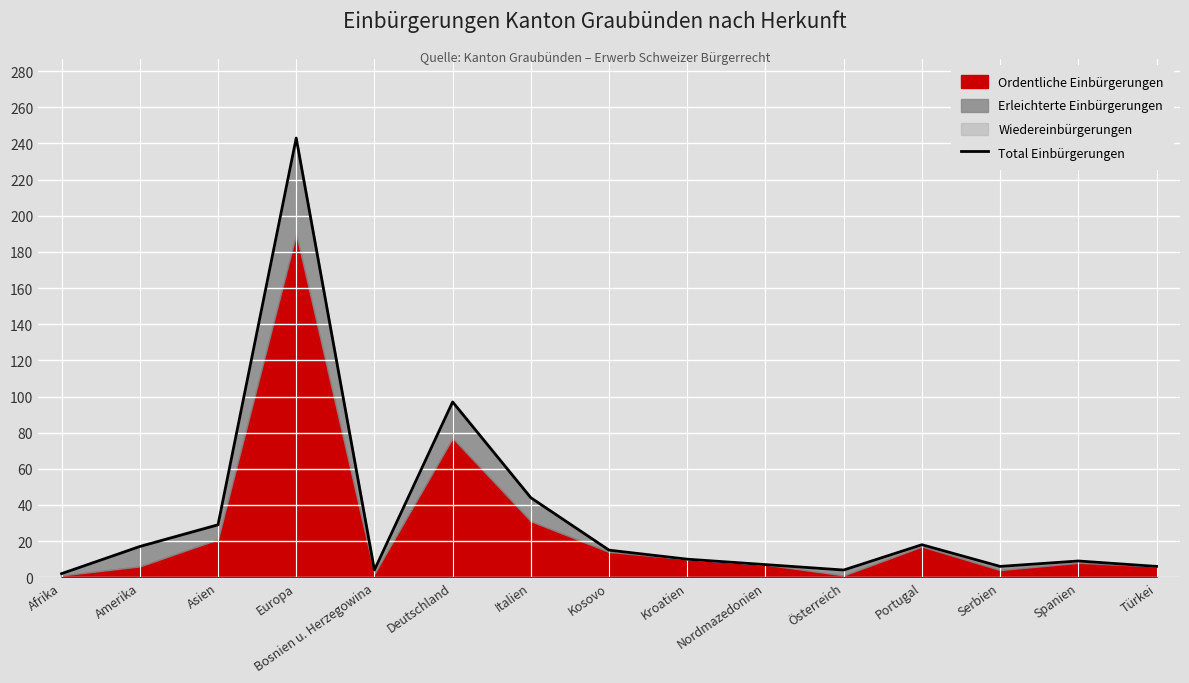

Rank the categories by value from highest to lowest.

Europa, Deutschland, Italien, Asien, Portugal, Amerika, Kosovo, Kroatien, Spanien, Nordmazedonien, Serbien, Türkei, Bosnien u. Herzegowina, Österreich, Afrika